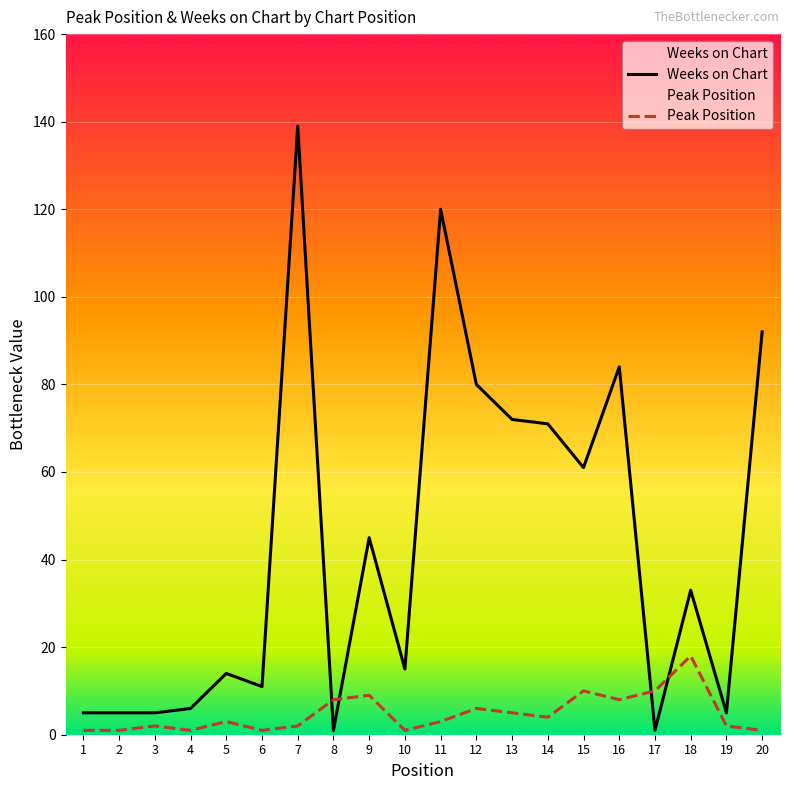

At which label does Peak Position reach its peak?

18